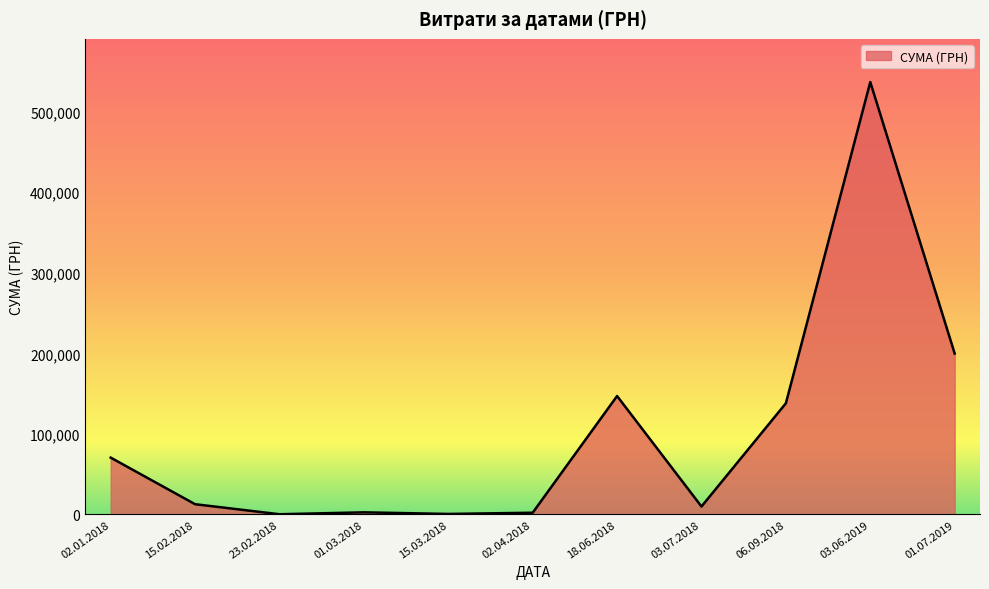

How many lines are shown in the chart?

1